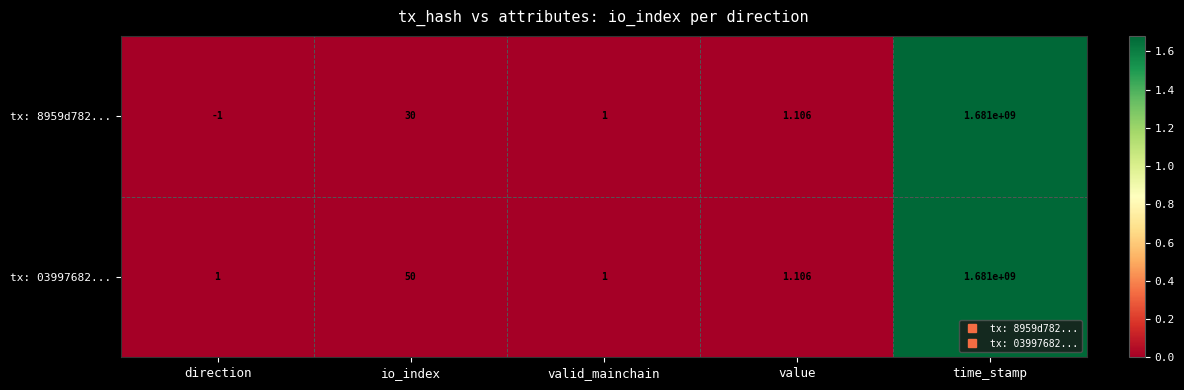

At how many categories does at least one series exceed 1171467376?

1